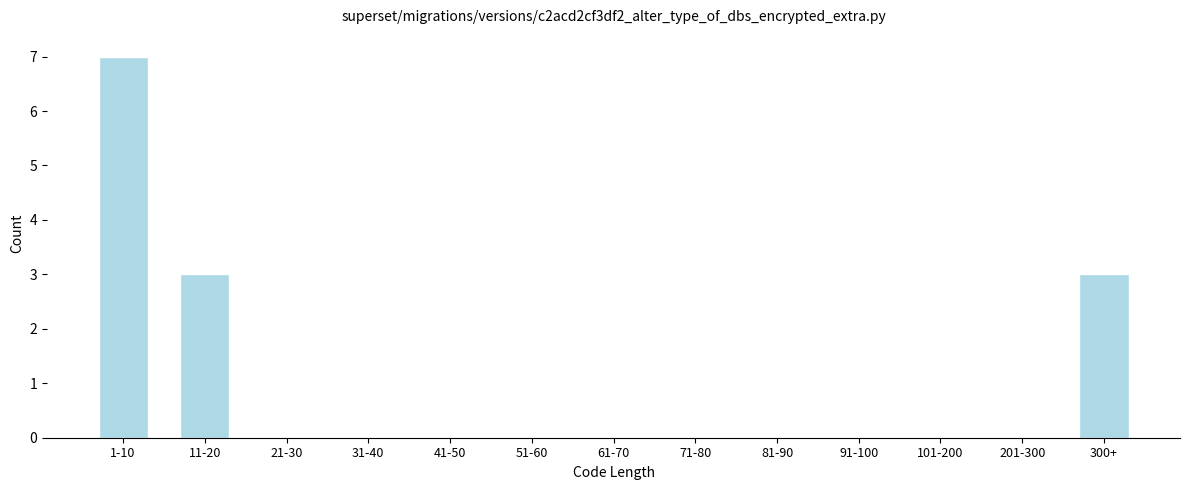

Reading left to right, transcribe all the data shown in this chart.

1-10=7	11-20=3	21-30=0	31-40=0	41-50=0	51-60=0	61-70=0	71-80=0	81-90=0	91-100=0	101-200=0	201-300=0	300+=3